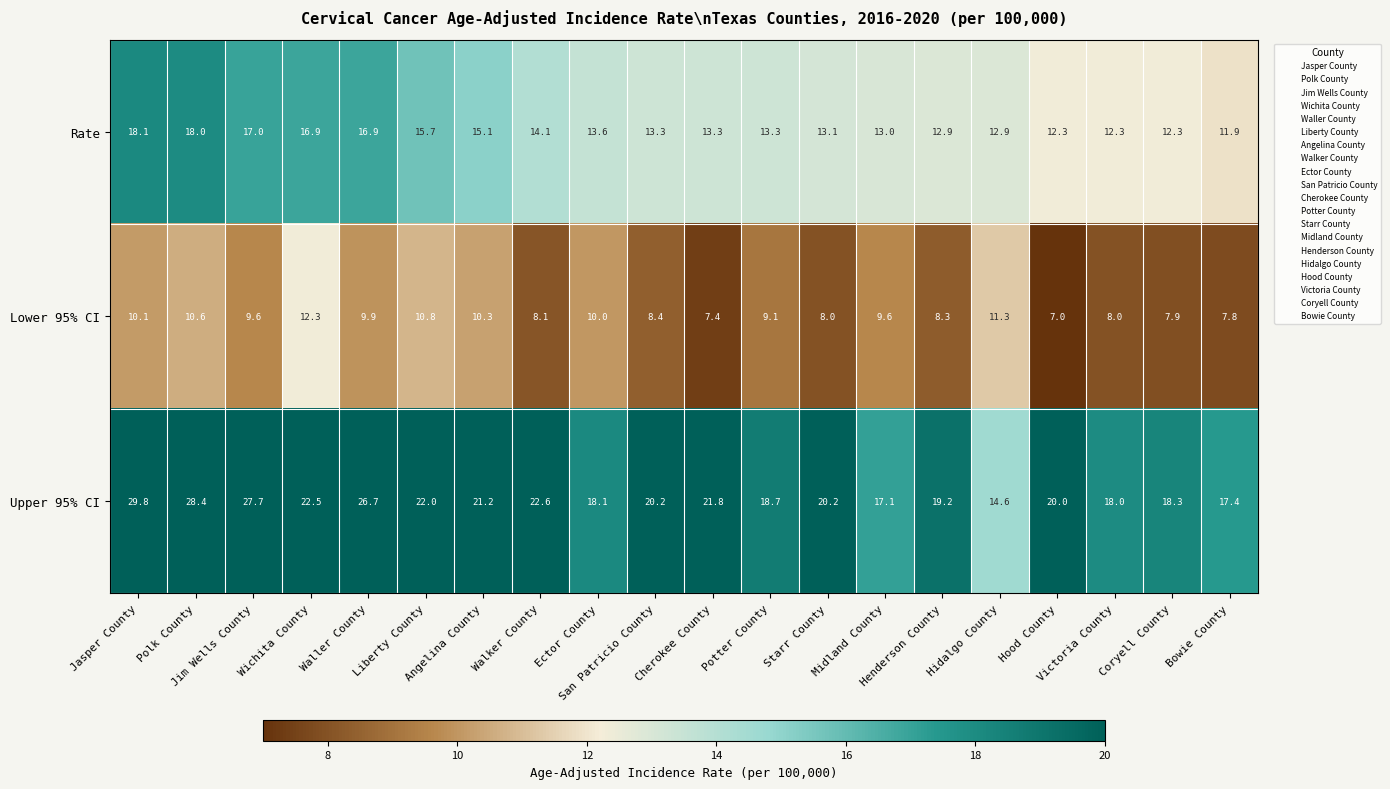

Which label corresponds to the largest value in the chart?

Jasper County